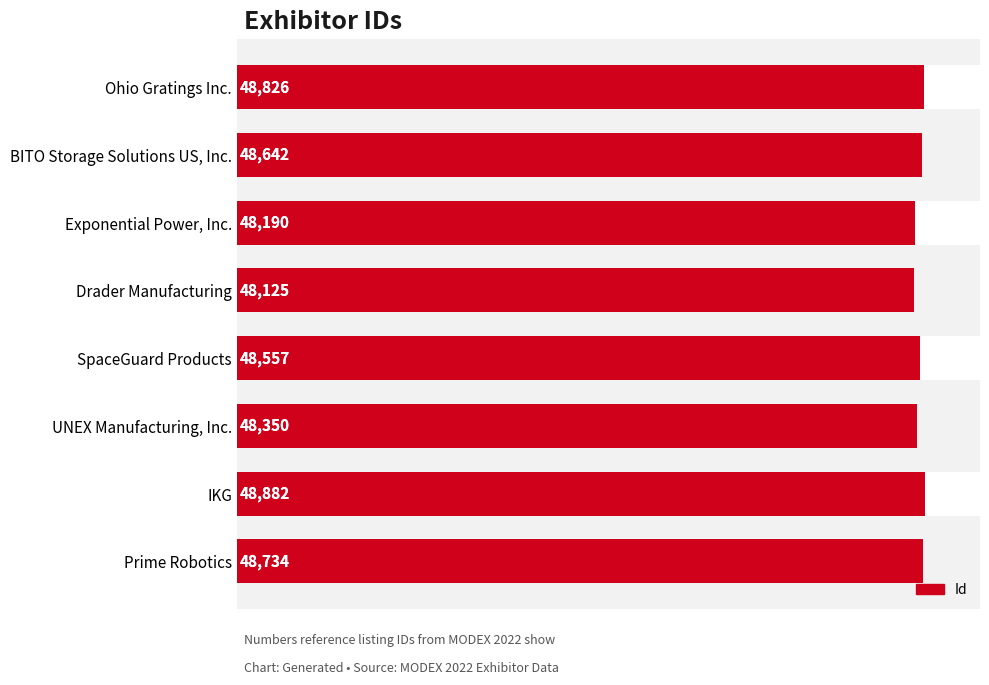

What is the value of the 5th bar from the left?

48557